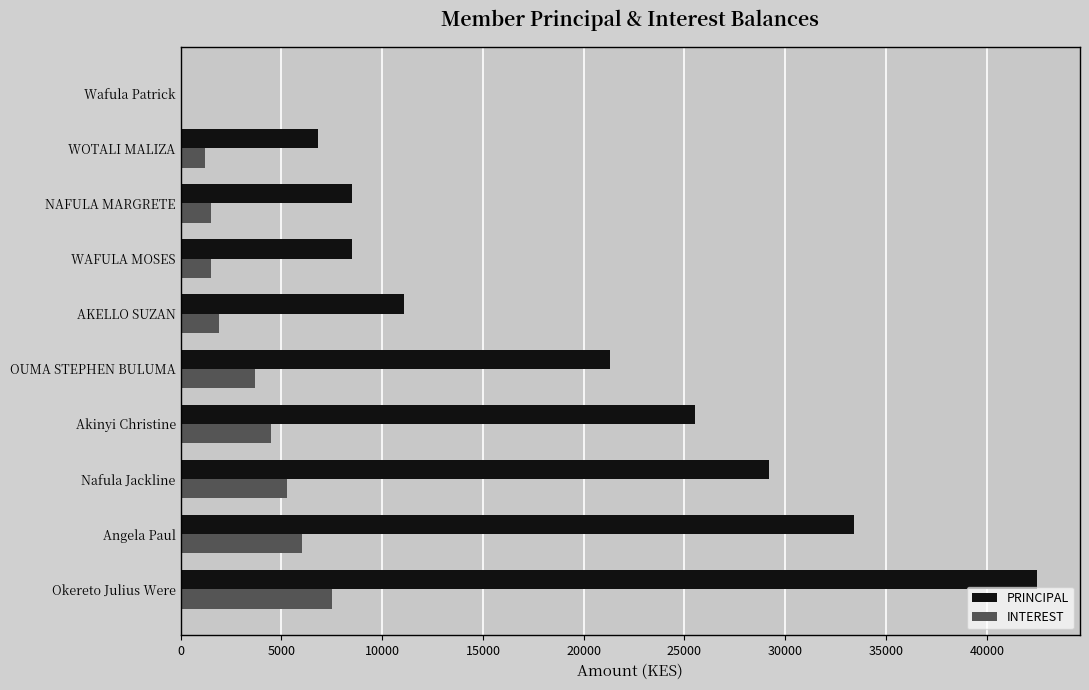

What is the approximate value of PRINCIPAL at OUMA STEPHEN BULUMA?

21300